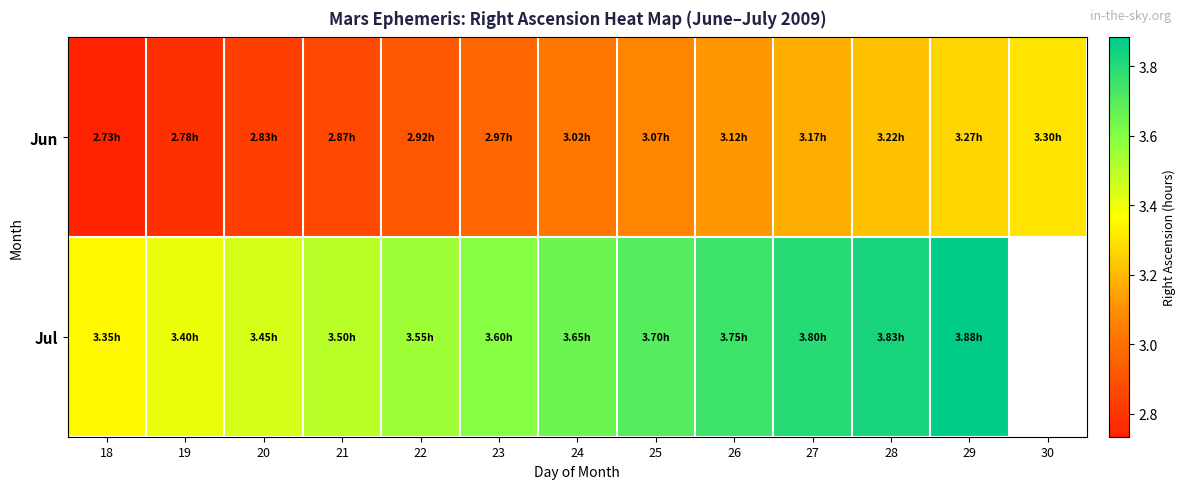

What is the sum of all Jun values?

39.2